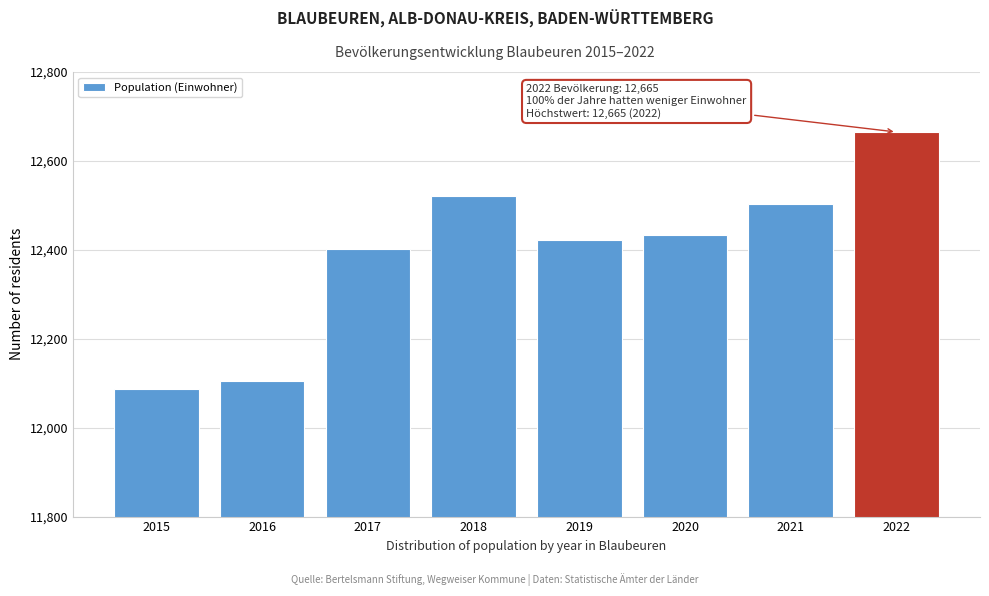

Reading right to left, what are all the values shown in this chart?

12665	12504	12434	12422	12521	12401	12104	12087